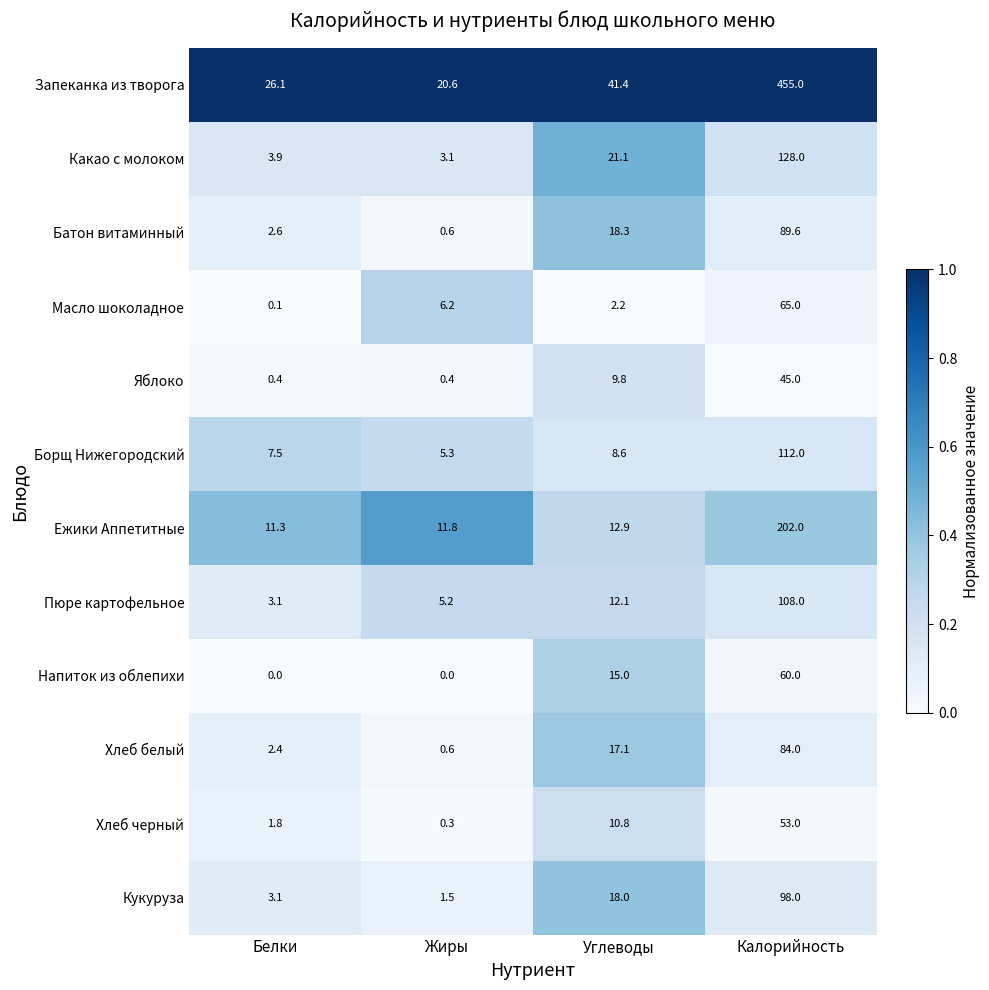

Is it true that Запеканка из творога equals 41.4 at Углеводы?

True